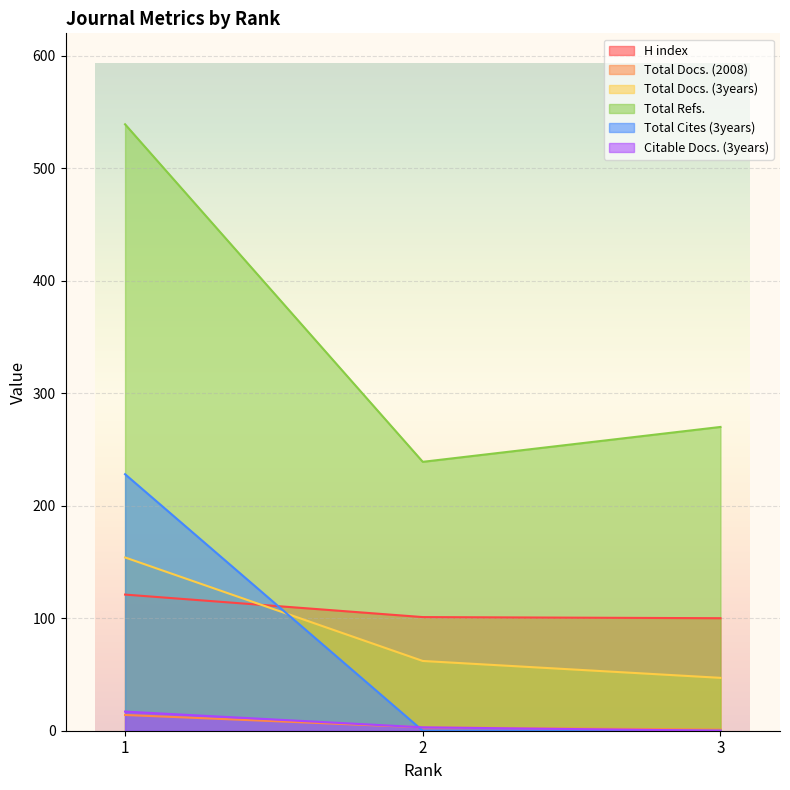

Read the Total Docs. (3years) value at 3, to the nearest 10.

50